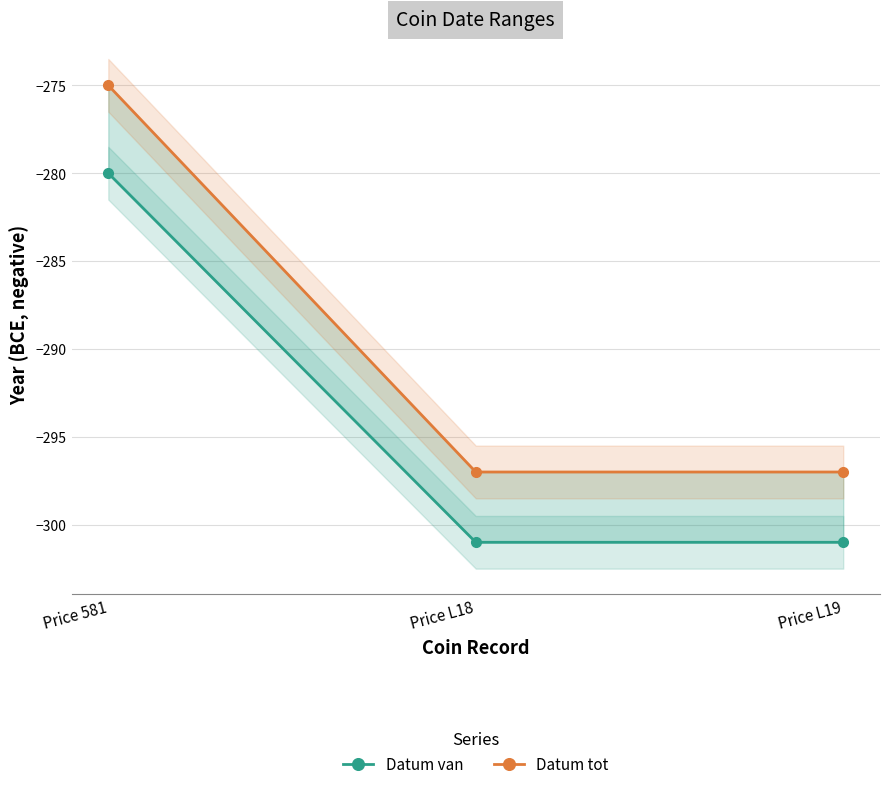

At Price 581, list the series in order from smallest to largest.

Datum van, Datum tot